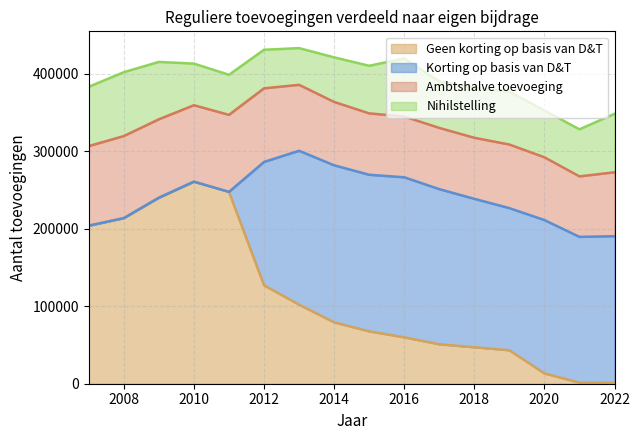

Rank the categories by Geen korting op basis van D&T value from highest to lowest.

2010, 2011, 2009, 2008, 2007, 2012, 2013, 2014, 2015, 2016, 2017, 2018, 2019, 2020, 2021, 2022